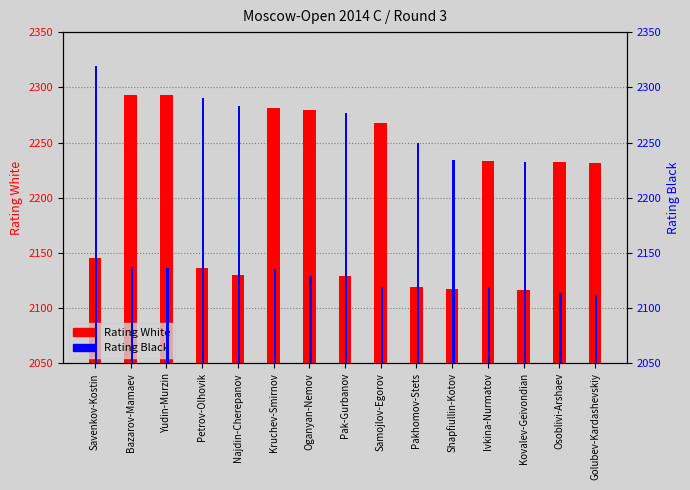

What is the sum of the Rating White values at Golubev-Kardashevskiy and Ivkina-Nurmatov?

4464